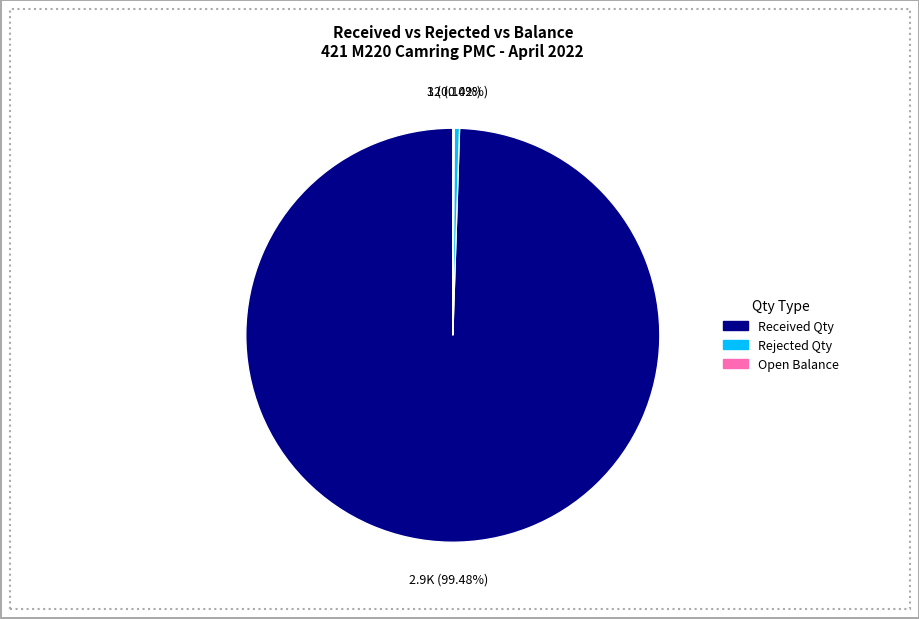

Does any single category account for the majority?

Yes